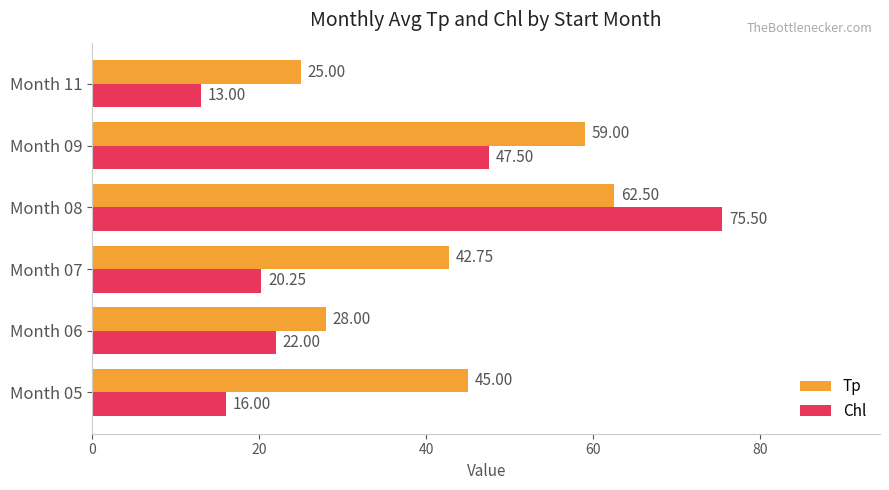

List the series in order of their overall mean, highest first.

Tp, Chl